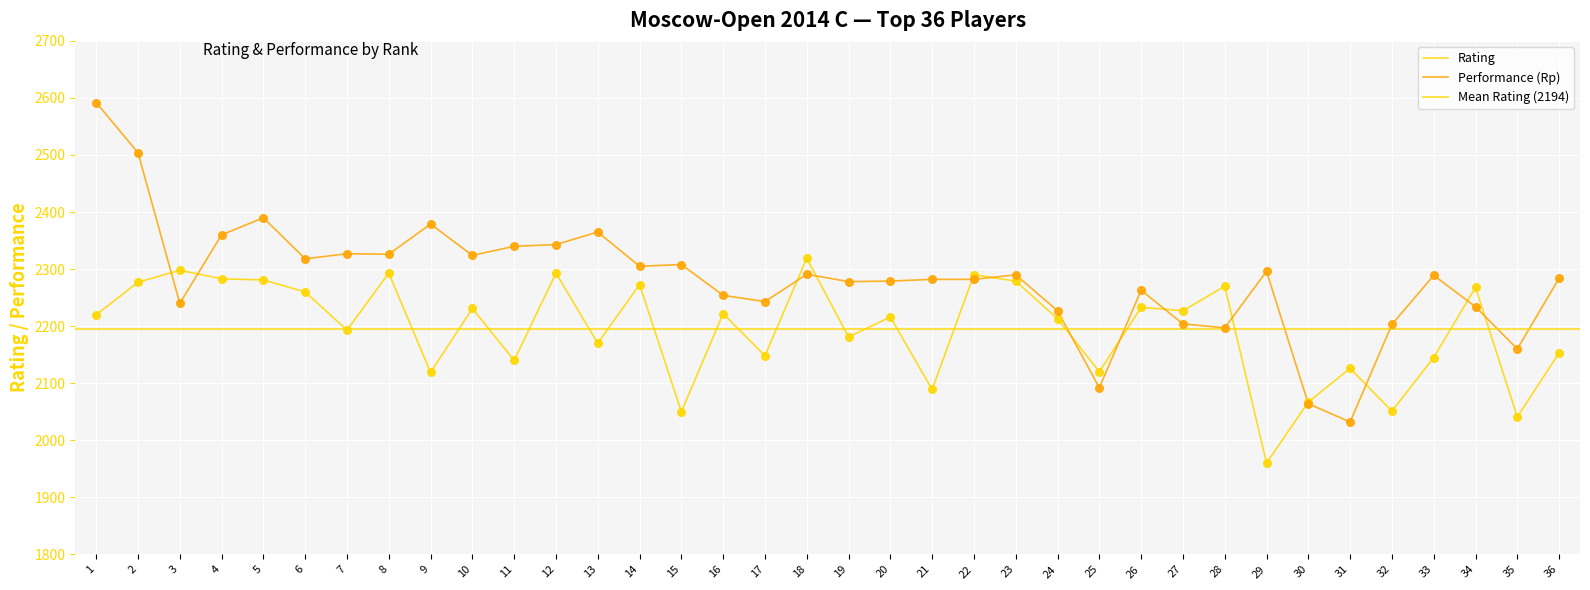

Approximately how many times larger is the value at 9 compared to 10?

0.9